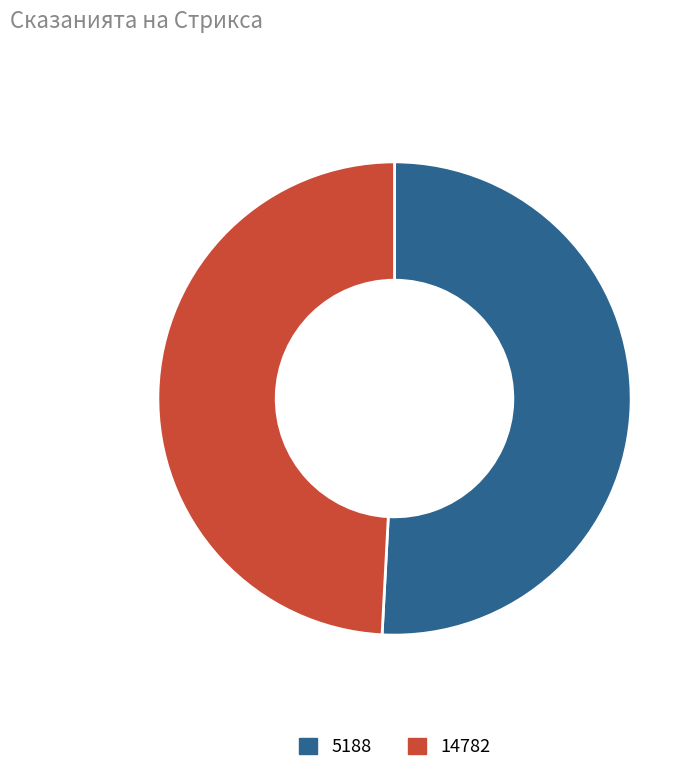

Combined, do 5188 and 14782 account for over 50%?

Yes